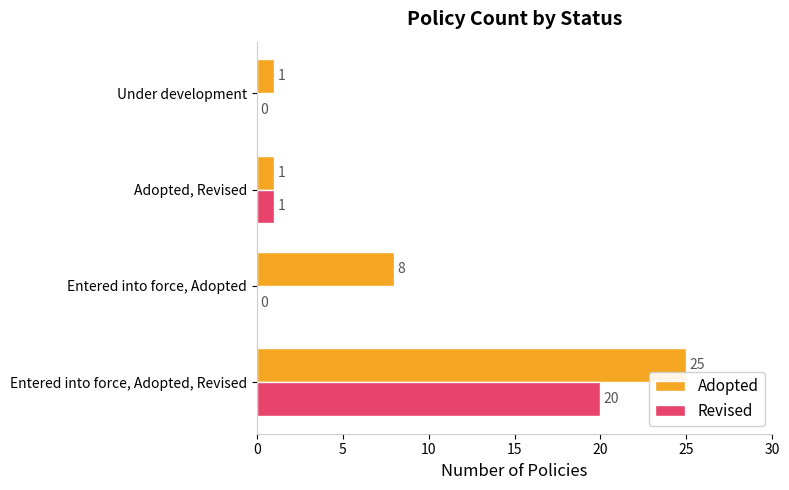

At which label is Adopted closest to 13?

Entered into force, Adopted